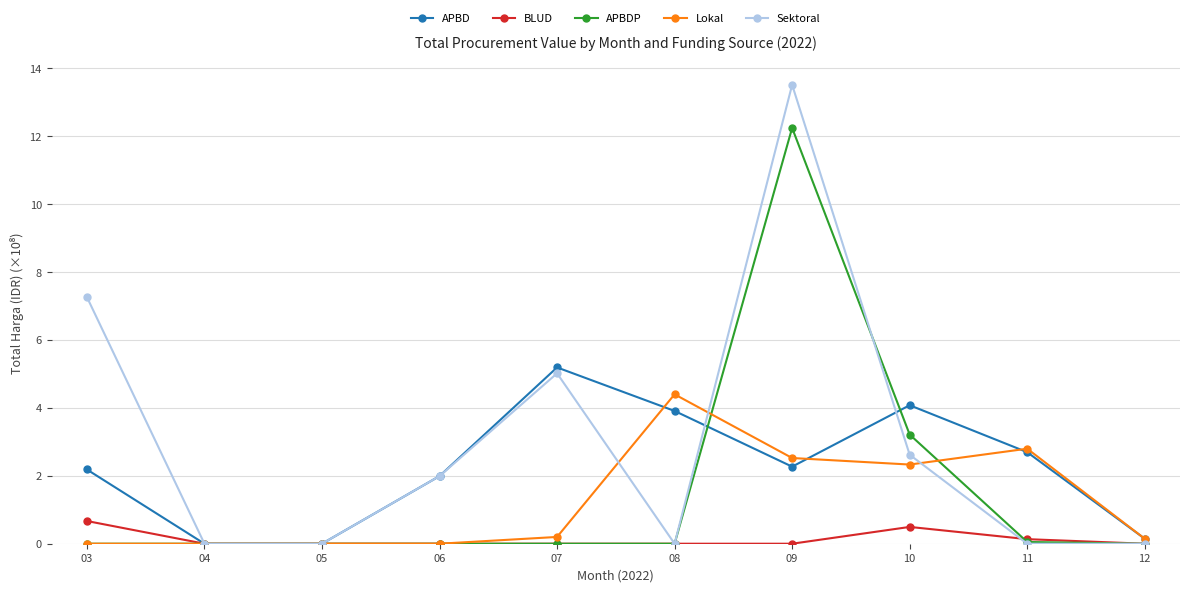

True or false: Sektoral and Lokal intersect in this chart.

True